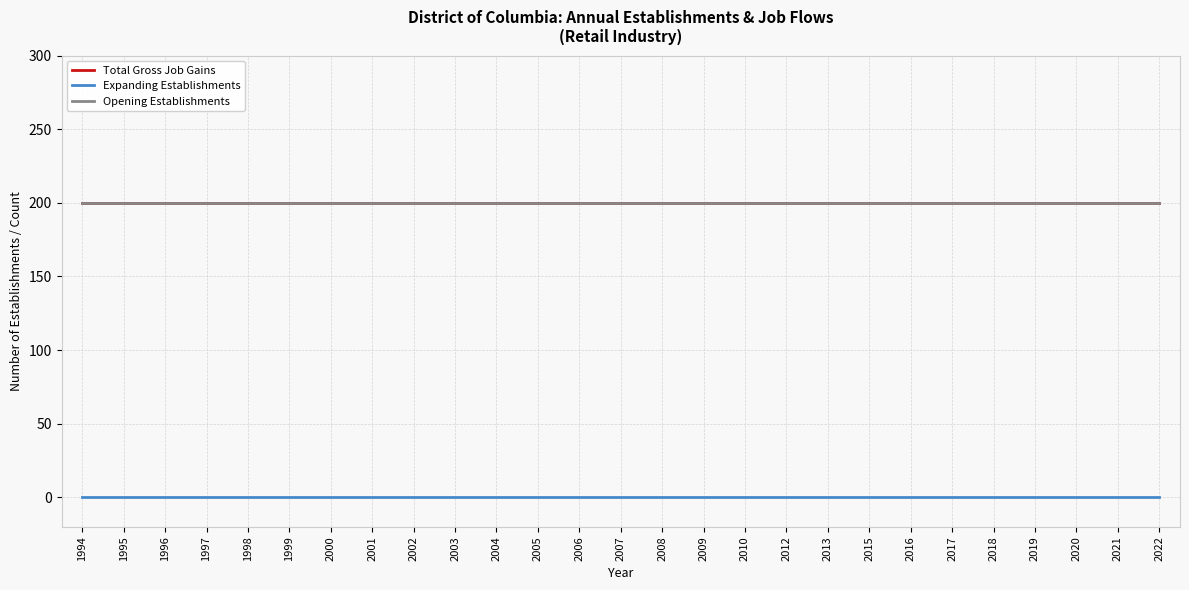

Does the chart display data point markers on the line(s)?

No